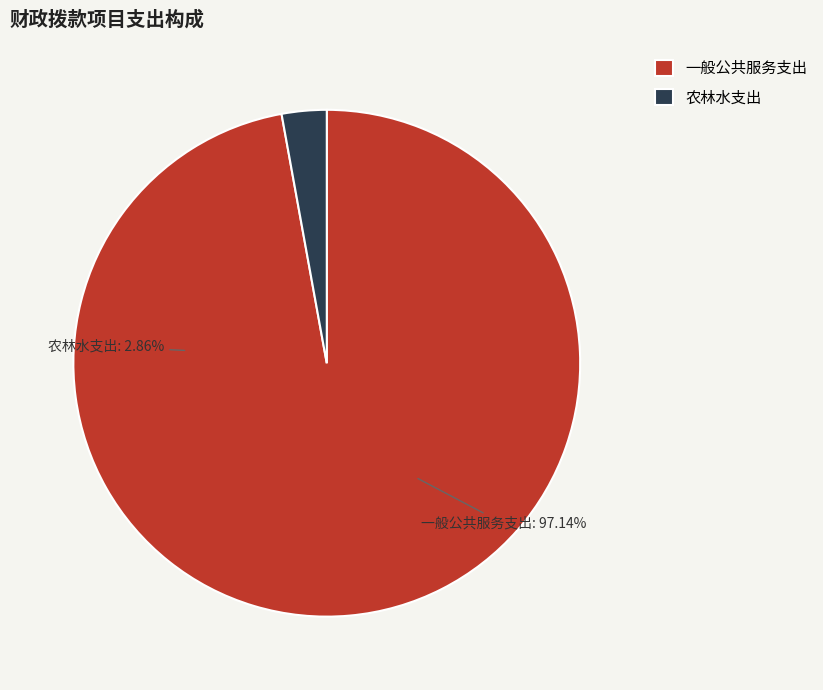

Count the number of slices in the pie.

2